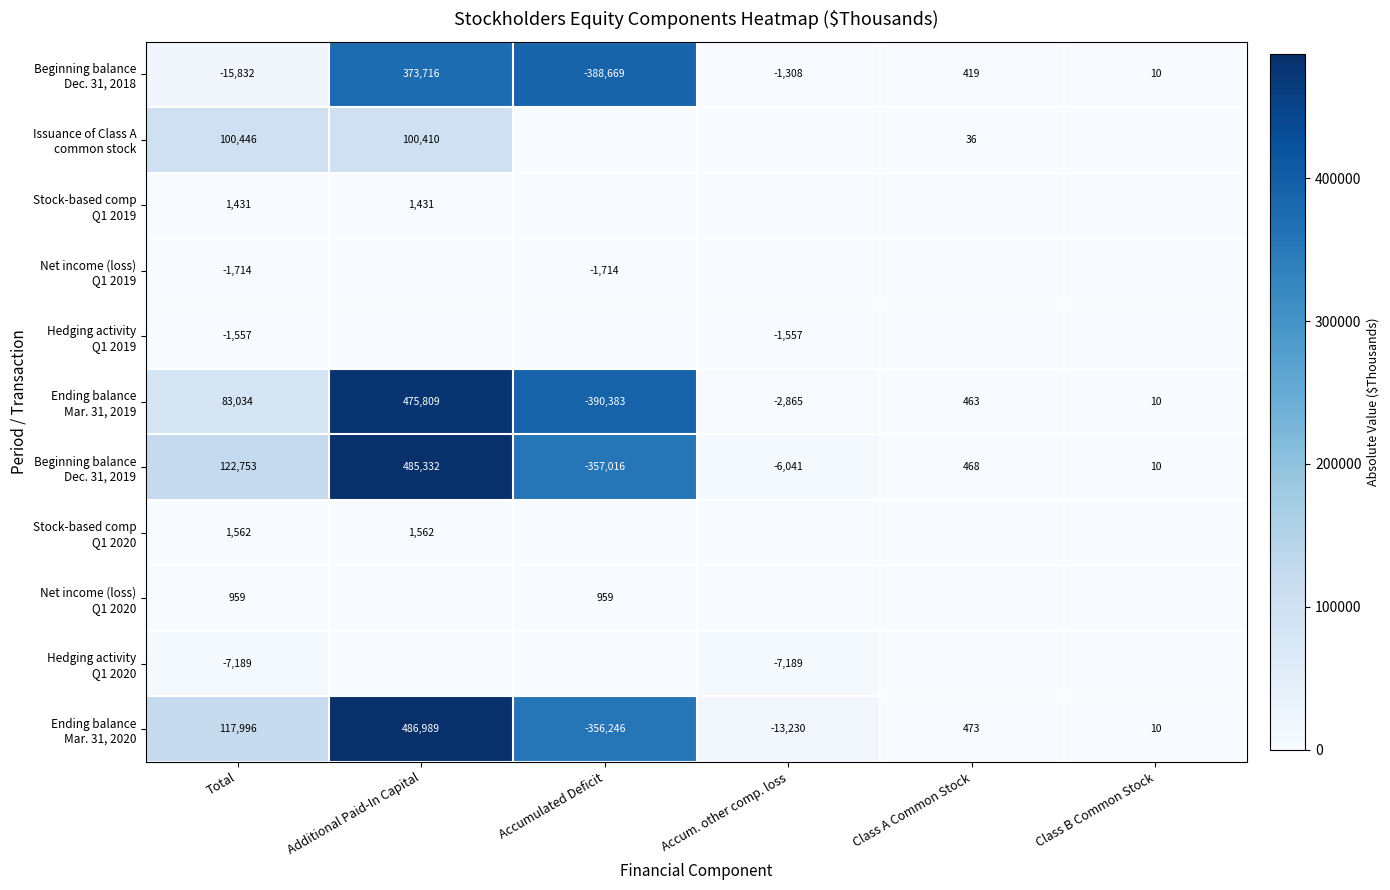

What is the total value across all series at Total?

401889